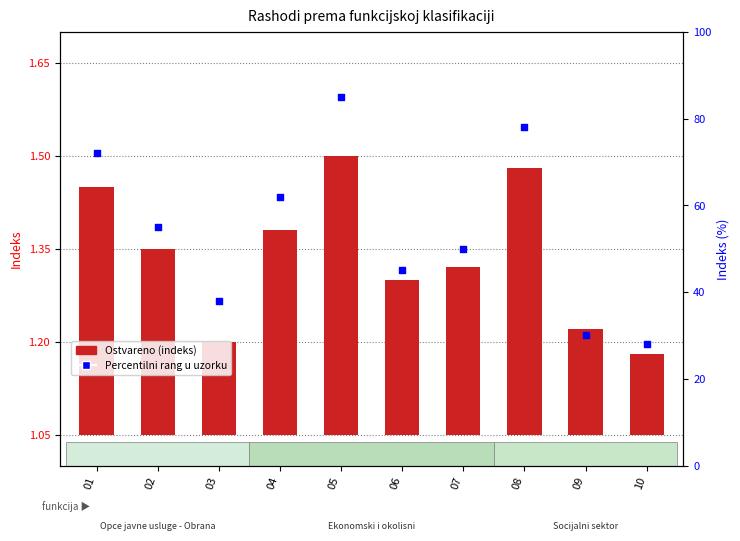

At how many categories does at least one series exceed 28?

9